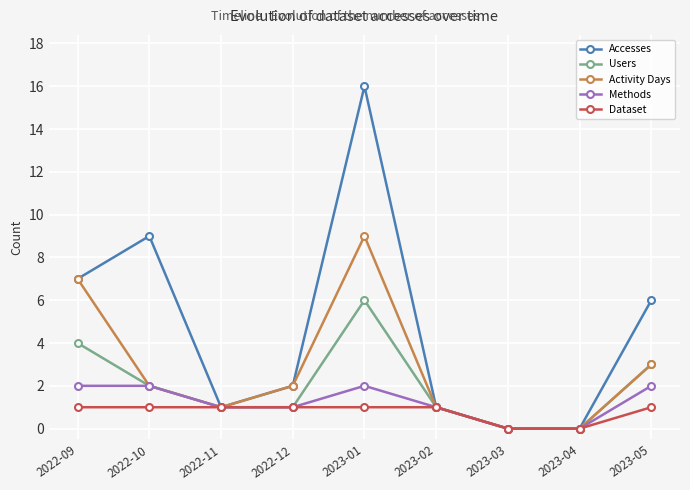

True or false: Activity Days has more than 2 points higher than both neighbors.

False